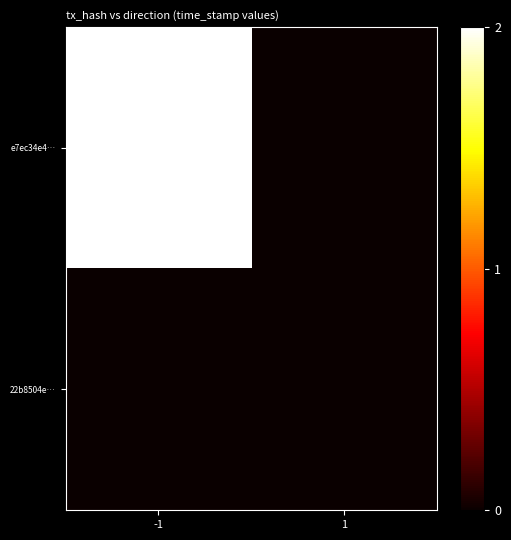

Reading left to right, extract all data points from this chart.

e7ec34e4…: -1=2	1=0
22b8504e…: -1=0	1=0